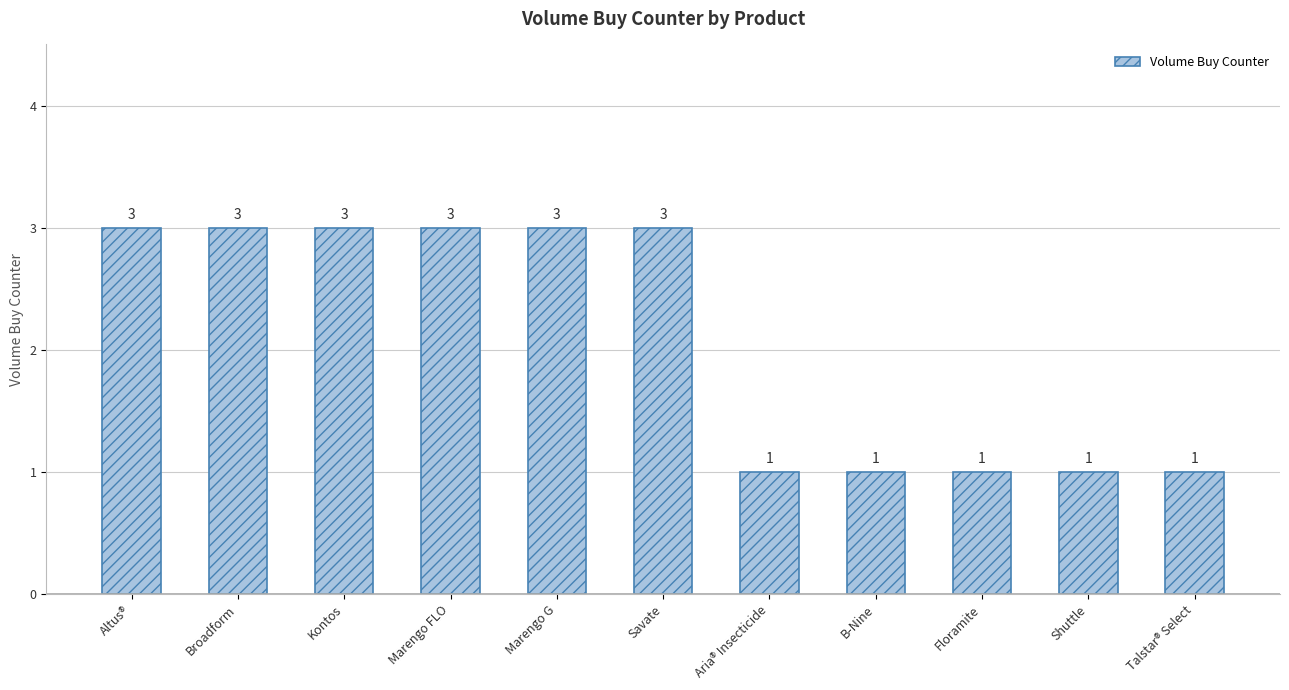

What is the smallest value displayed?

1